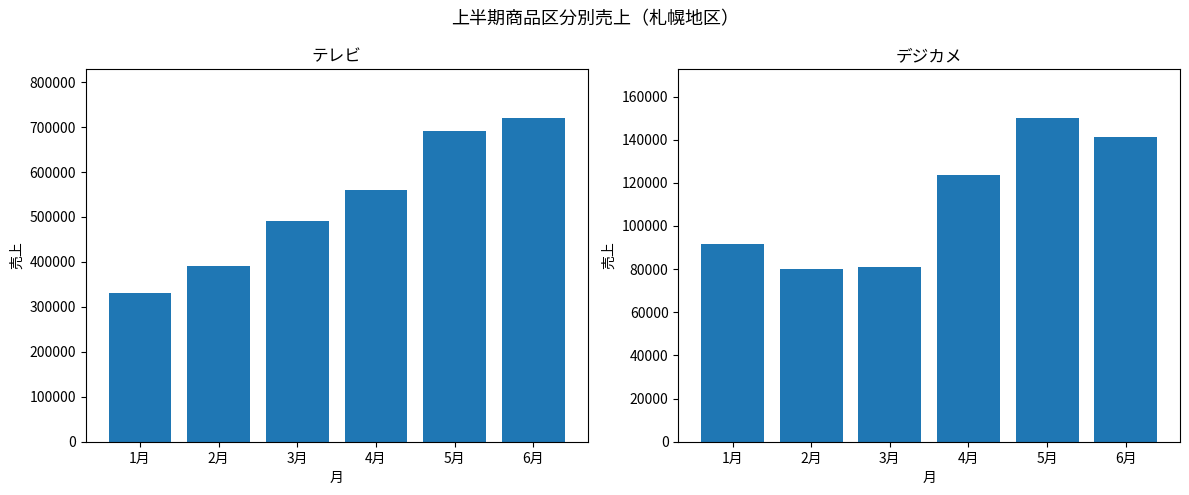

What is the label of the 6th bar from the right?

1月